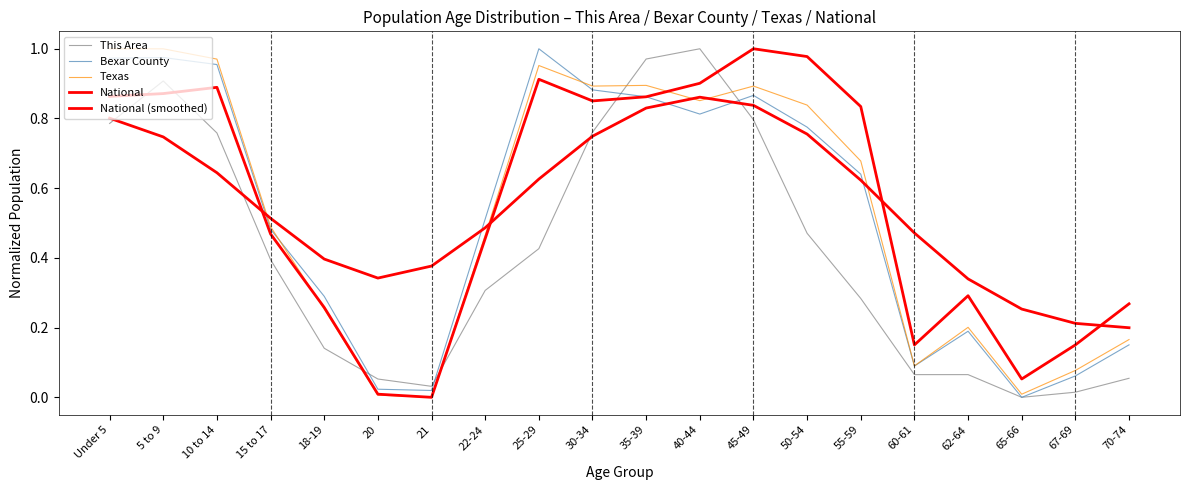

Where is the first local maximum for Texas?

25-29